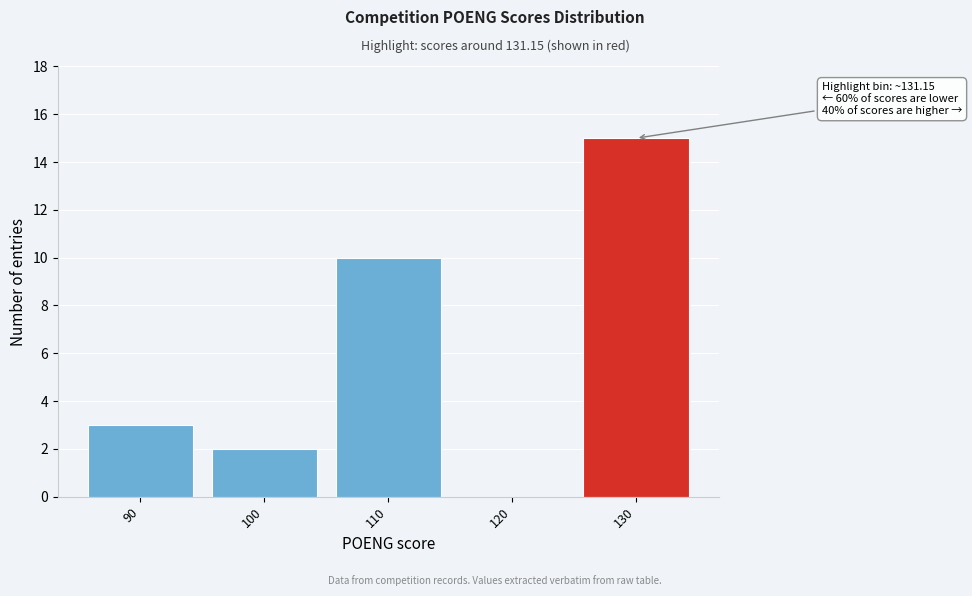

Reading left to right, what are all the values shown in this chart?

90=3	100=2	110=10	120=0	130=15